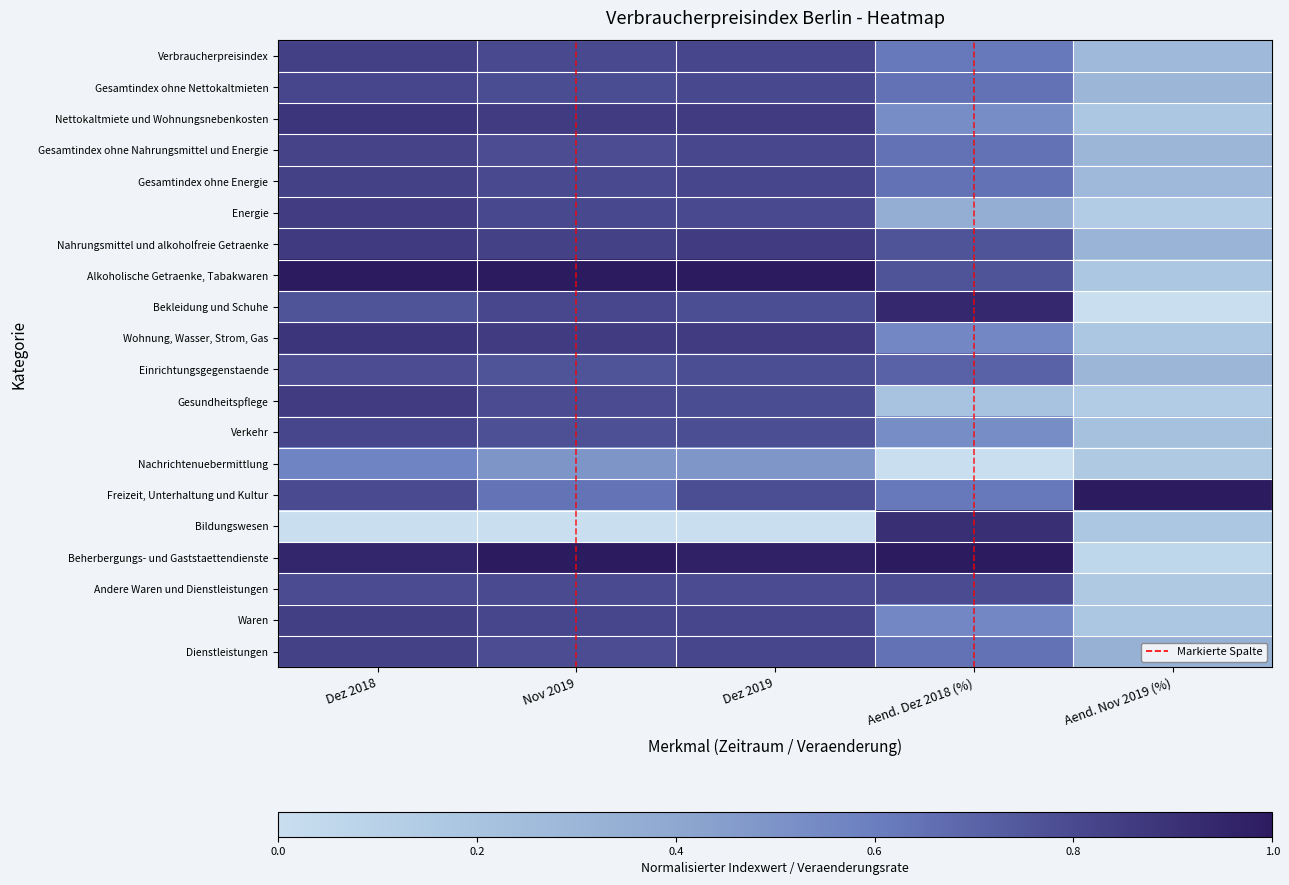

Reading left to right, list all the values displayed in this chart.

Verbraucherpreisindex: Dez 2018=0.8	Nov 2019=0.8	Dez 2019=0.8	Aend. Dez 2018 (%)=0.6	Aend. Nov 2019 (%)=0.3
Gesamtindex ohne Nettokaltmieten: Dez 2018=0.8	Nov 2019=0.8	Dez 2019=0.8	Aend. Dez 2018 (%)=0.6	Aend. Nov 2019 (%)=0.3
Nettokaltmiete und Wohnungsnebenkosten: Dez 2018=0.9	Nov 2019=0.9	Dez 2019=0.9	Aend. Dez 2018 (%)=0.5	Aend. Nov 2019 (%)=0.2
Gesamtindex ohne Nahrungsmittel und Energie: Dez 2018=0.8	Nov 2019=0.8	Dez 2019=0.8	Aend. Dez 2018 (%)=0.6	Aend. Nov 2019 (%)=0.3
Gesamtindex ohne Energie: Dez 2018=0.8	Nov 2019=0.8	Dez 2019=0.8	Aend. Dez 2018 (%)=0.6	Aend. Nov 2019 (%)=0.3
Energie: Dez 2018=0.9	Nov 2019=0.8	Dez 2019=0.8	Aend. Dez 2018 (%)=0.4	Aend. Nov 2019 (%)=0.1
Nahrungsmittel und alkoholfreie Getraenke: Dez 2018=0.9	Nov 2019=0.8	Dez 2019=0.9	Aend. Dez 2018 (%)=0.8	Aend. Nov 2019 (%)=0.3
Alkoholische Getraenke, Tabakwaren: Dez 2018=1.0	Nov 2019=1.0	Dez 2019=1.0	Aend. Dez 2018 (%)=0.8	Aend. Nov 2019 (%)=0.2
Bekleidung und Schuhe: Dez 2018=0.8	Nov 2019=0.8	Dez 2019=0.8	Aend. Dez 2018 (%)=0.9	Aend. Nov 2019 (%)=0.0
Wohnung, Wasser, Strom, Gas: Dez 2018=0.9	Nov 2019=0.9	Dez 2019=0.9	Aend. Dez 2018 (%)=0.6	Aend. Nov 2019 (%)=0.2
Einrichtungsgegenstaende: Dez 2018=0.8	Nov 2019=0.8	Dez 2019=0.8	Aend. Dez 2018 (%)=0.7	Aend. Nov 2019 (%)=0.3
Gesundheitspflege: Dez 2018=0.9	Nov 2019=0.8	Dez 2019=0.8	Aend. Dez 2018 (%)=0.2	Aend. Nov 2019 (%)=0.1
Verkehr: Dez 2018=0.8	Nov 2019=0.8	Dez 2019=0.8	Aend. Dez 2018 (%)=0.5	Aend. Nov 2019 (%)=0.2
Nachrichtenuebermittlung: Dez 2018=0.6	Nov 2019=0.5	Dez 2019=0.5	Aend. Dez 2018 (%)=0.0	Aend. Nov 2019 (%)=0.2
Freizeit, Unterhaltung und Kultur: Dez 2018=0.8	Nov 2019=0.6	Dez 2019=0.8	Aend. Dez 2018 (%)=0.6	Aend. Nov 2019 (%)=1.0
Bildungswesen: Dez 2018=0.0	Nov 2019=0.0	Dez 2019=0.0	Aend. Dez 2018 (%)=0.9	Aend. Nov 2019 (%)=0.2
Beherbergungs- und Gaststaettendienste: Dez 2018=0.9	Nov 2019=1.0	Dez 2019=1.0	Aend. Dez 2018 (%)=1.0	Aend. Nov 2019 (%)=0.1
Andere Waren und Dienstleistungen: Dez 2018=0.8	Nov 2019=0.8	Dez 2019=0.8	Aend. Dez 2018 (%)=0.8	Aend. Nov 2019 (%)=0.2
Waren: Dez 2018=0.8	Nov 2019=0.8	Dez 2019=0.8	Aend. Dez 2018 (%)=0.6	Aend. Nov 2019 (%)=0.2
Dienstleistungen: Dez 2018=0.8	Nov 2019=0.8	Dez 2019=0.8	Aend. Dez 2018 (%)=0.6	Aend. Nov 2019 (%)=0.3